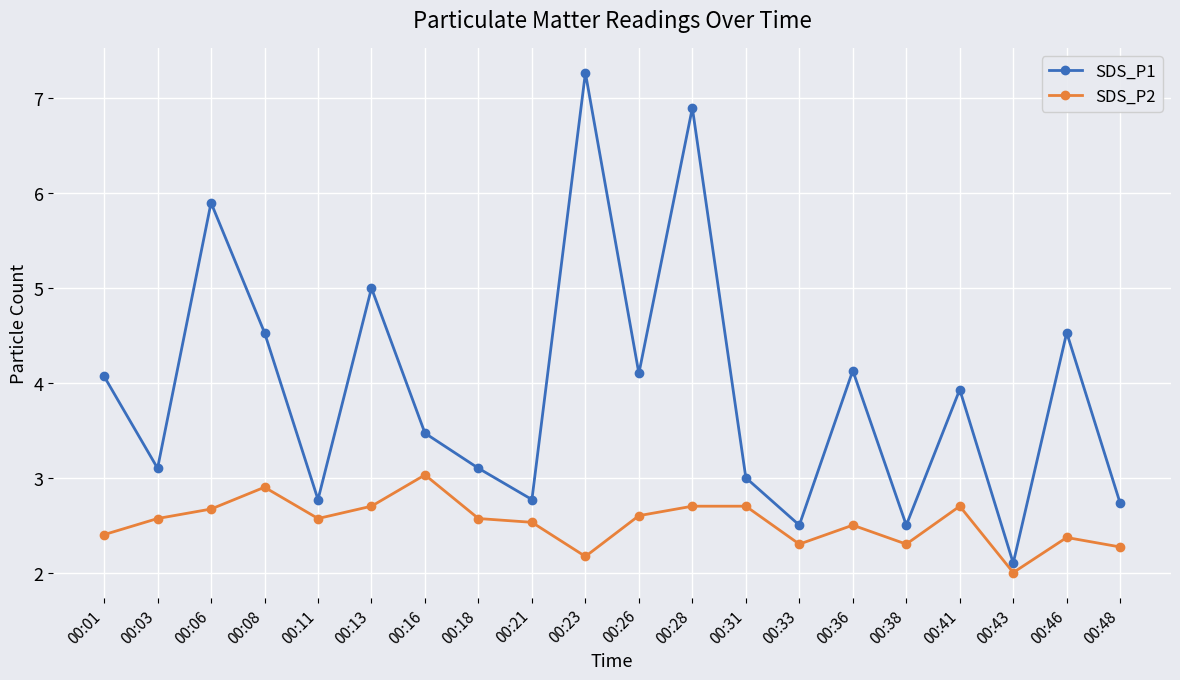

What is the difference between the second highest and second lowest values in the SDS_P1 series?

4.4